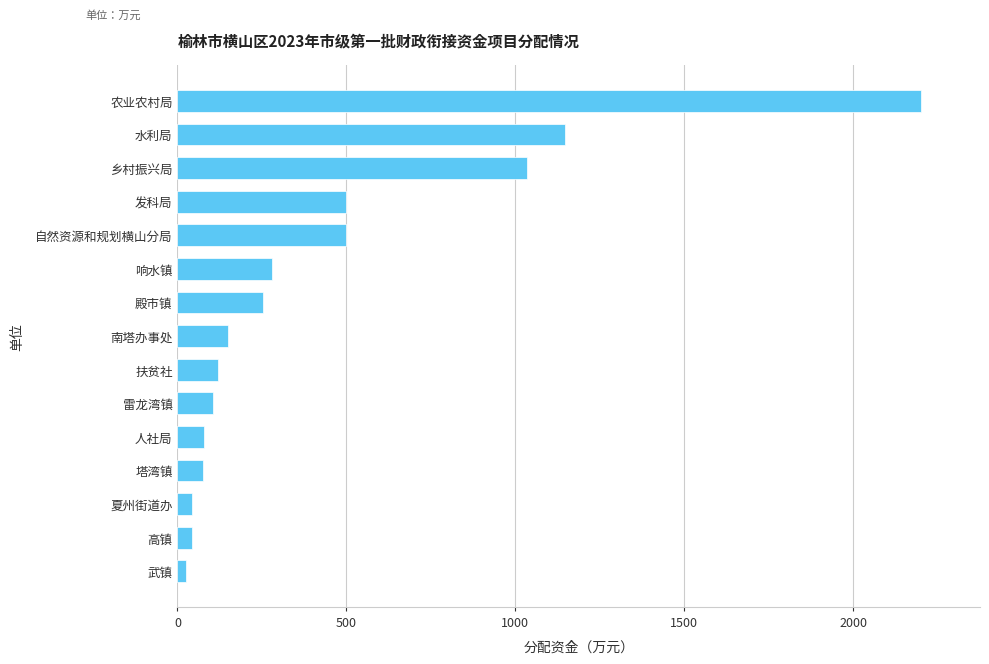

What is the difference between the maximum and minimum values?

2175